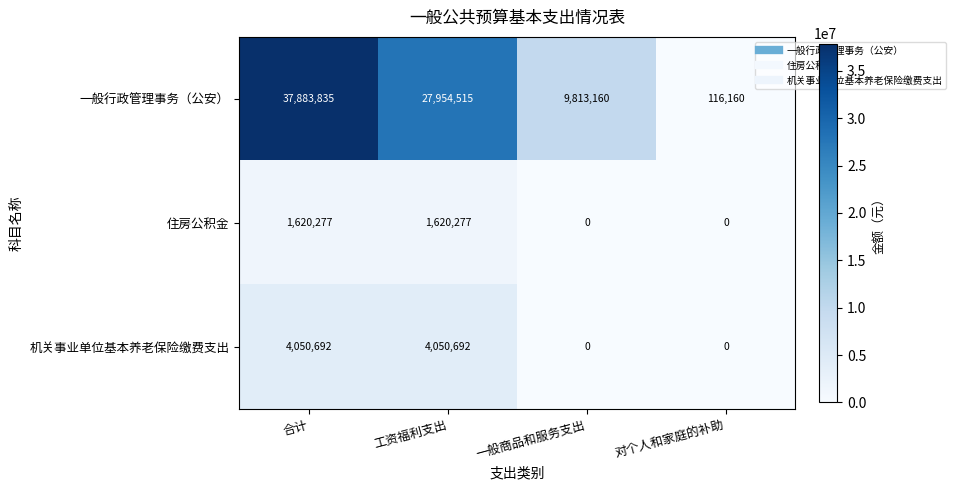

Read the 机关事业单位基本养老保险缴费支出 value at 工资福利支出.

4050692